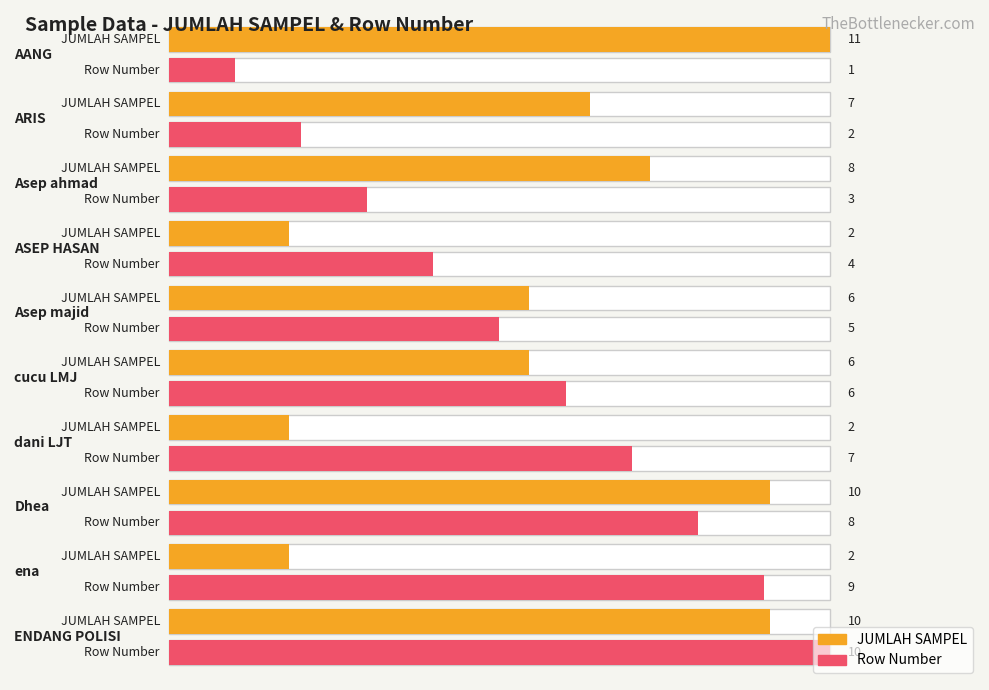

The JUMLAH SAMPEL series shows 2 at ARIS. True or false?

False